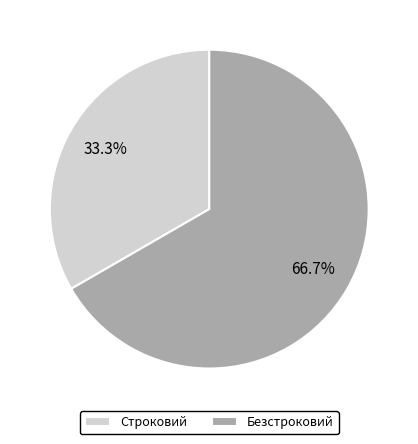

How many slices are in this pie chart?

2